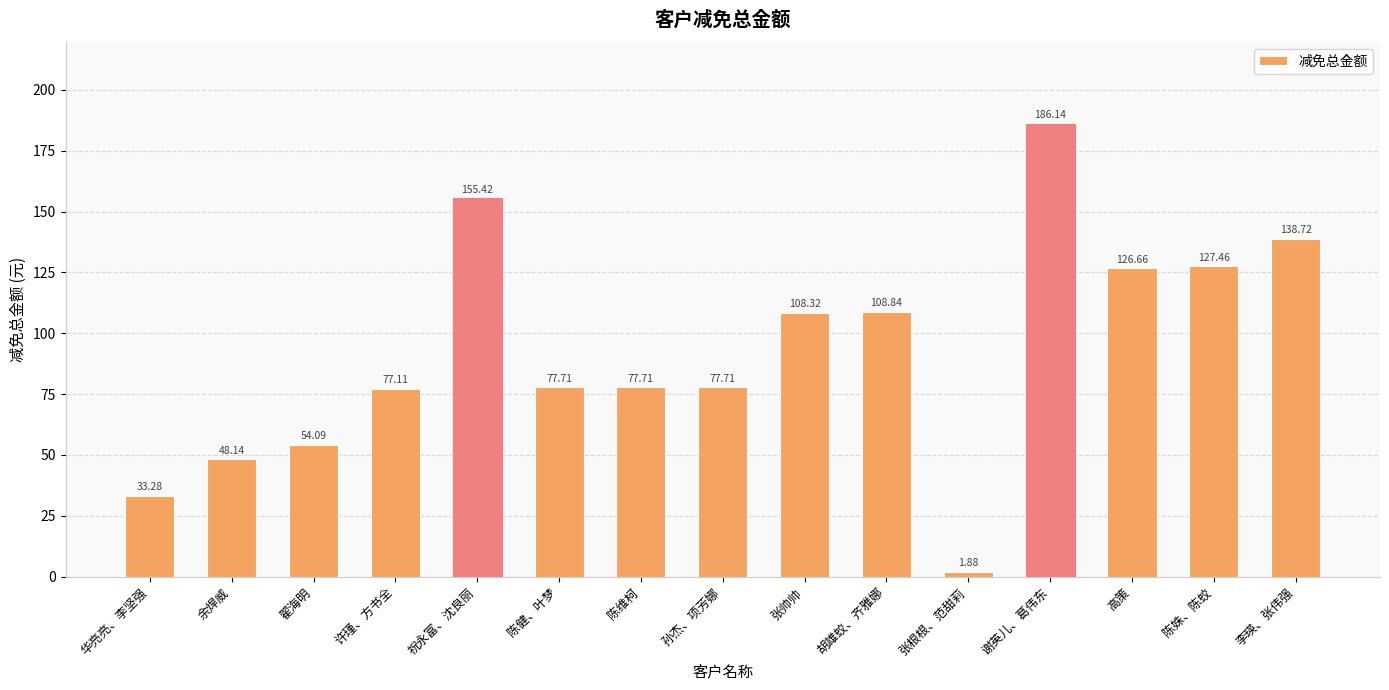

What is the difference between the values at 祝永富、沈良丽 and 翟海明?

101.3